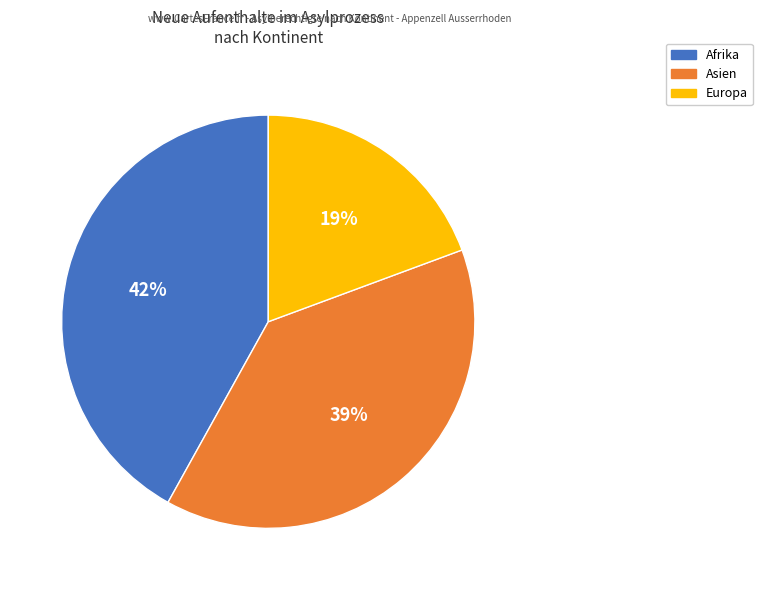

To the nearest percent, what is the difference between the largest and smallest slice percentages?

23%